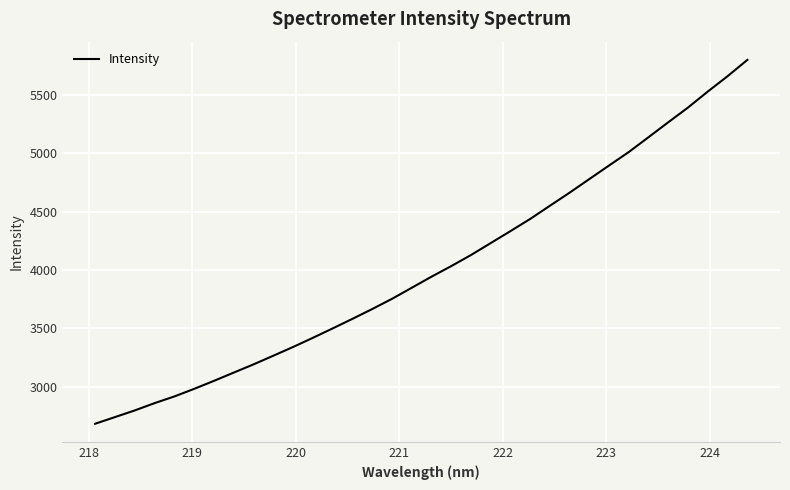

What is the difference between the maximum and minimum values?

3119.2